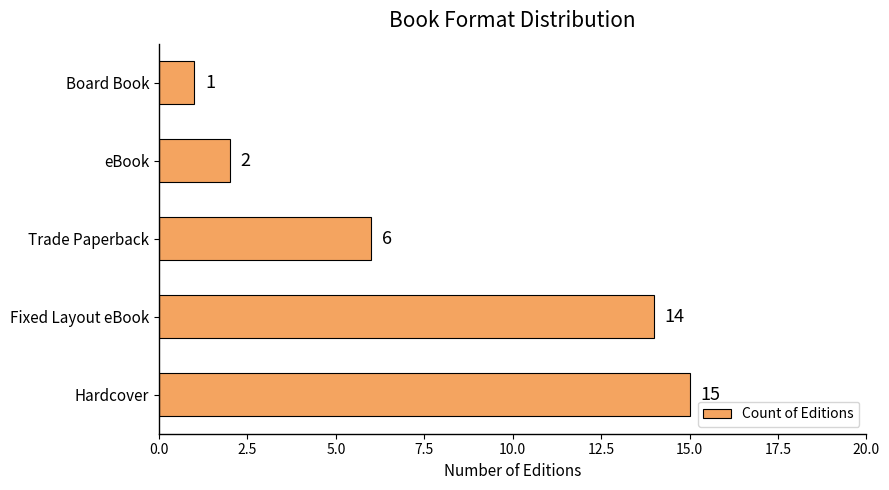

True or false: the data shows 4 at Trade Paperback.

False